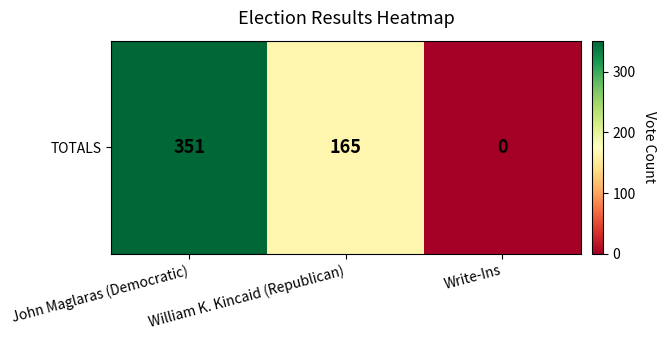

Where does the data first go above 165?

John Maglaras (Democratic)